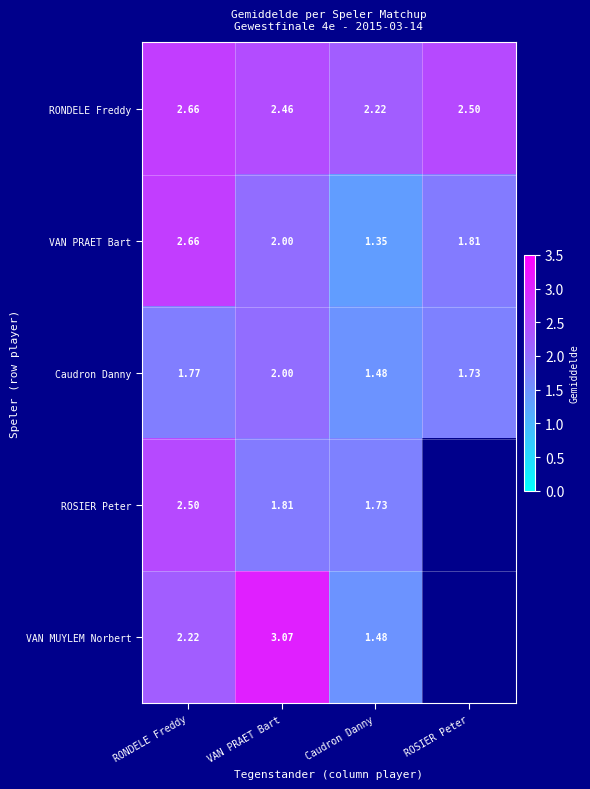

Where does the VAN PRAET Bart series first go above 2?

RONDELE Freddy